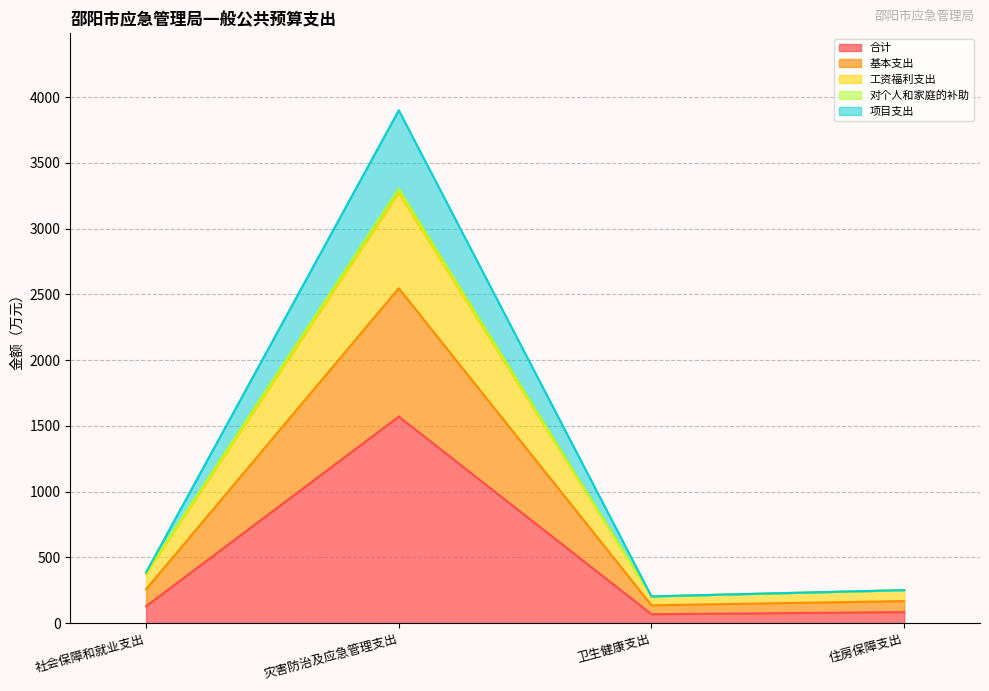

At which category is the sum across all series the highest?

灾害防治及应急管理支出